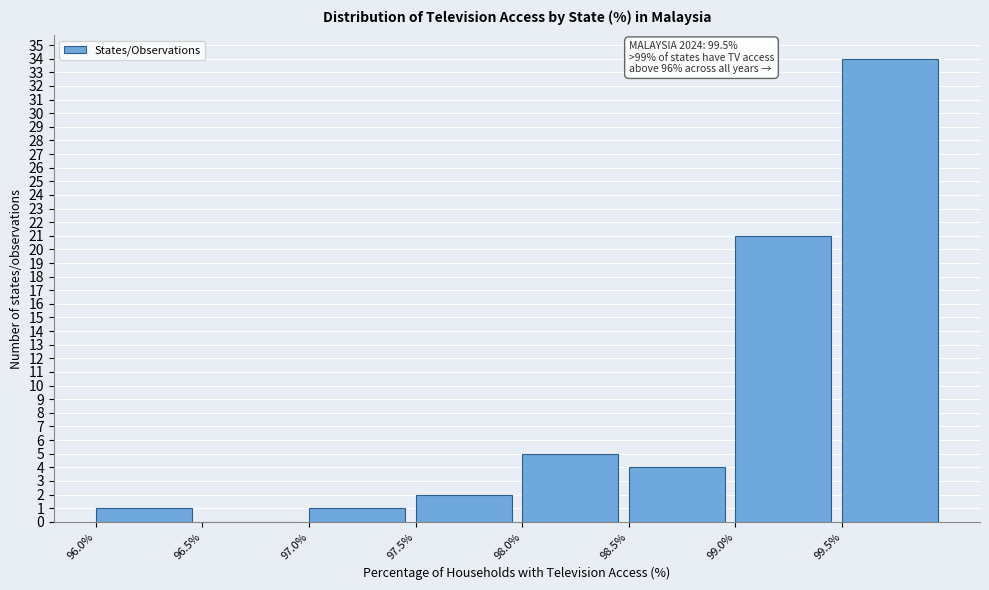

Which range on the x-axis has the tallest bar?

99.5 to 100.0